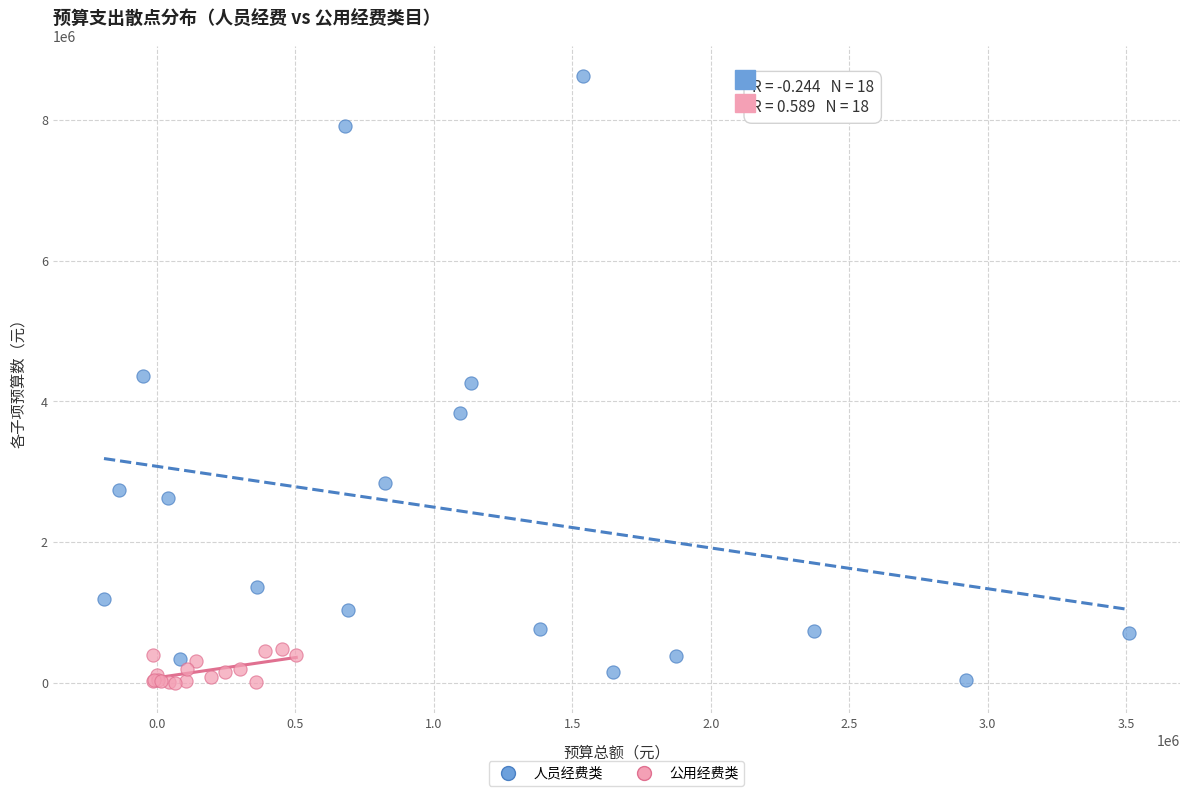

Which series has the largest Y range (max minus min)?

人员经费类